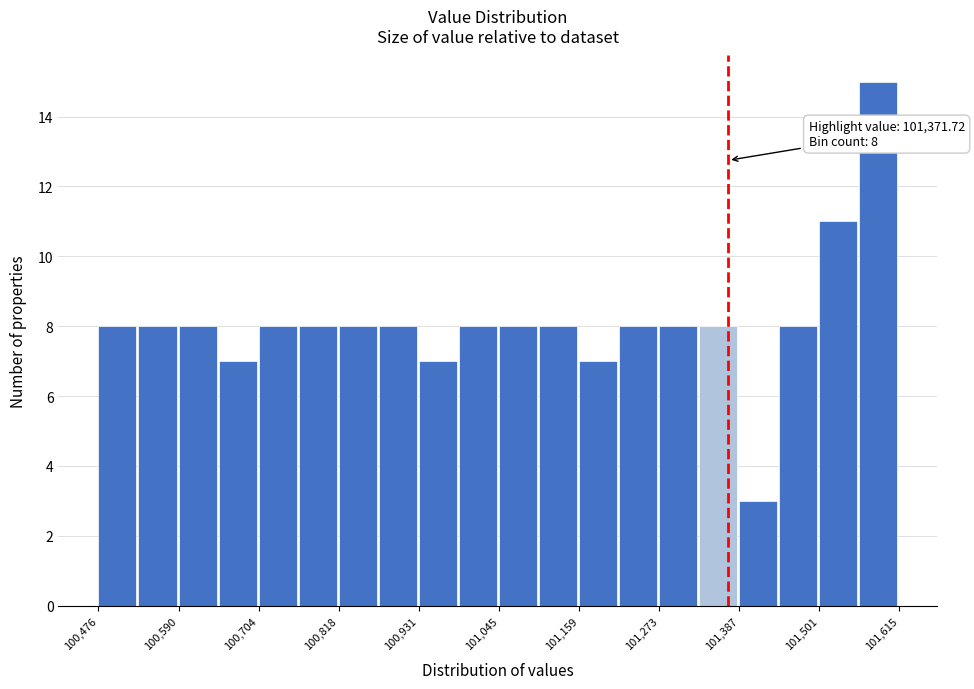

Around what value on the x-axis is the tallest bar? Give the approximate position of its centre, as read against the axis.

101580